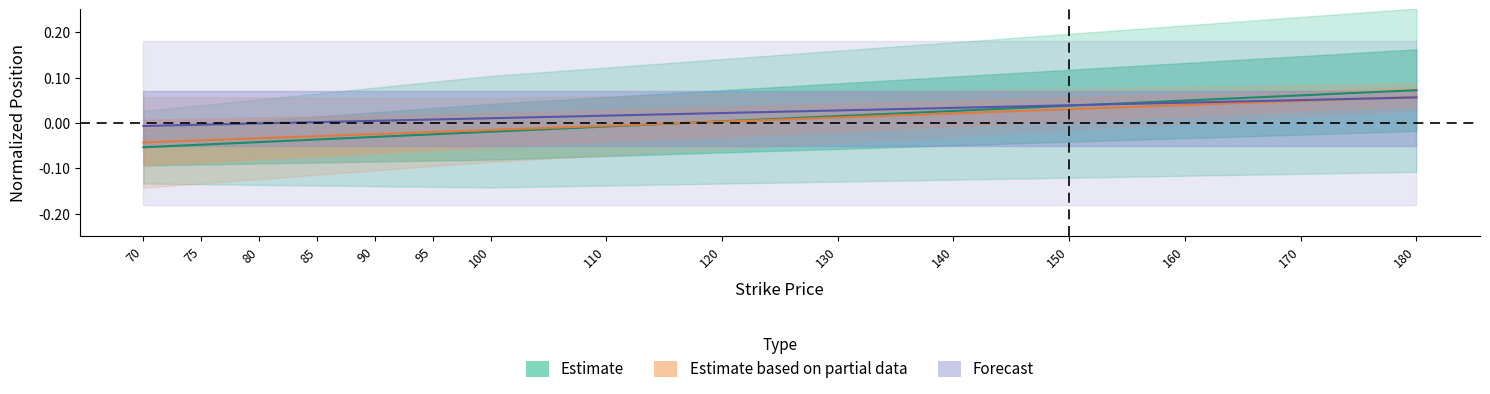

Does the chart have visible grid lines?

No